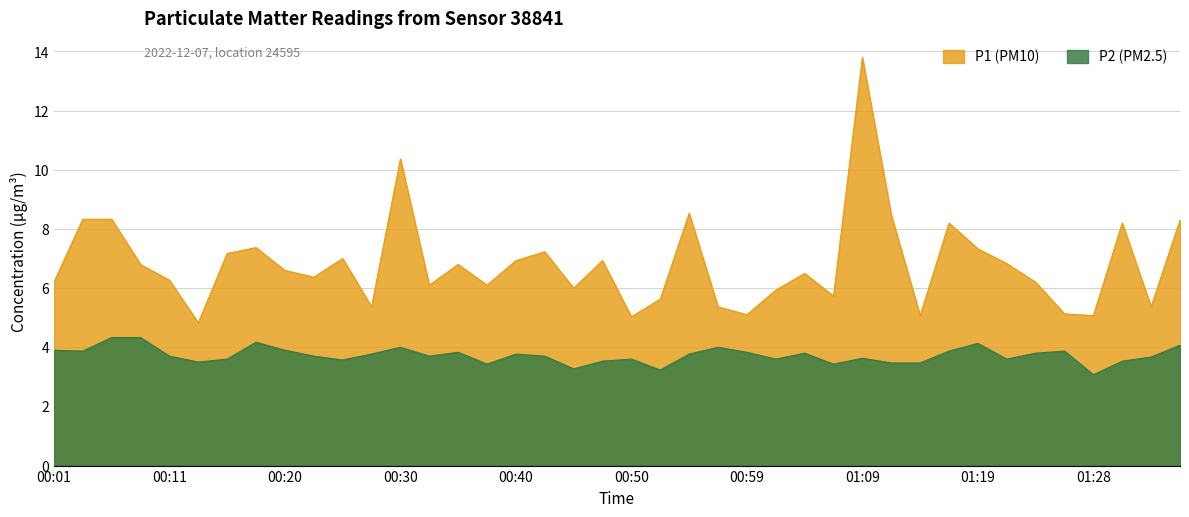

Which category has the lowest value across all series?

01:28